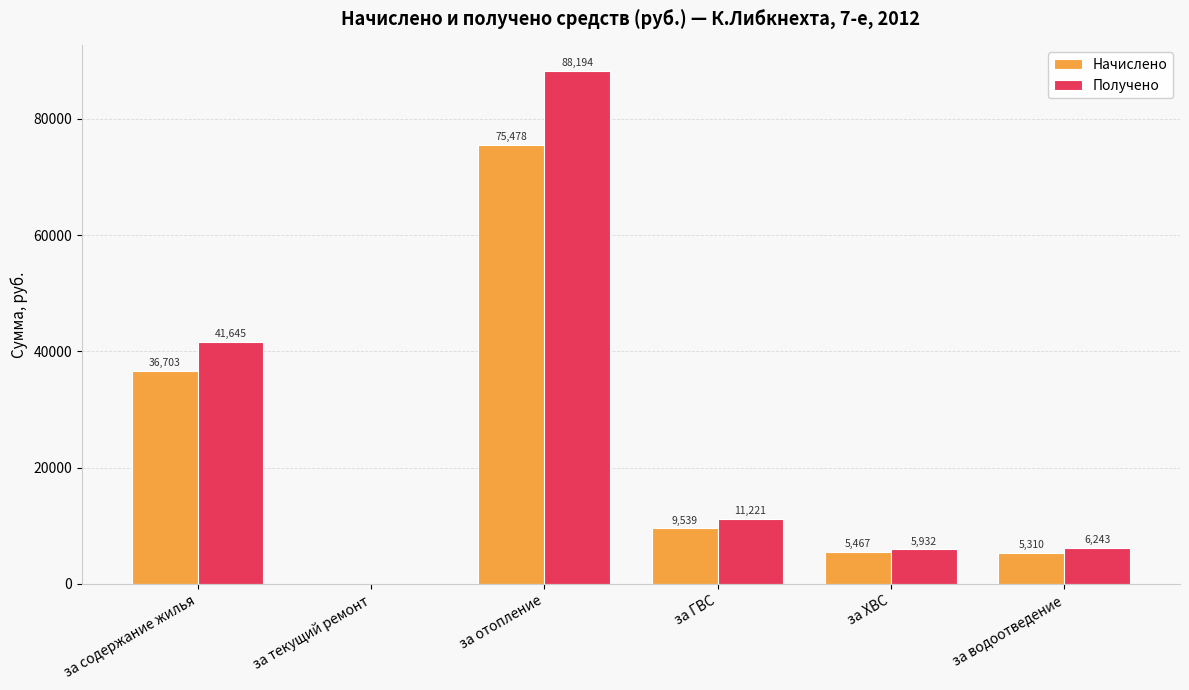

True or false: Начислено has a value of 5604.0 at за ГВС.

False